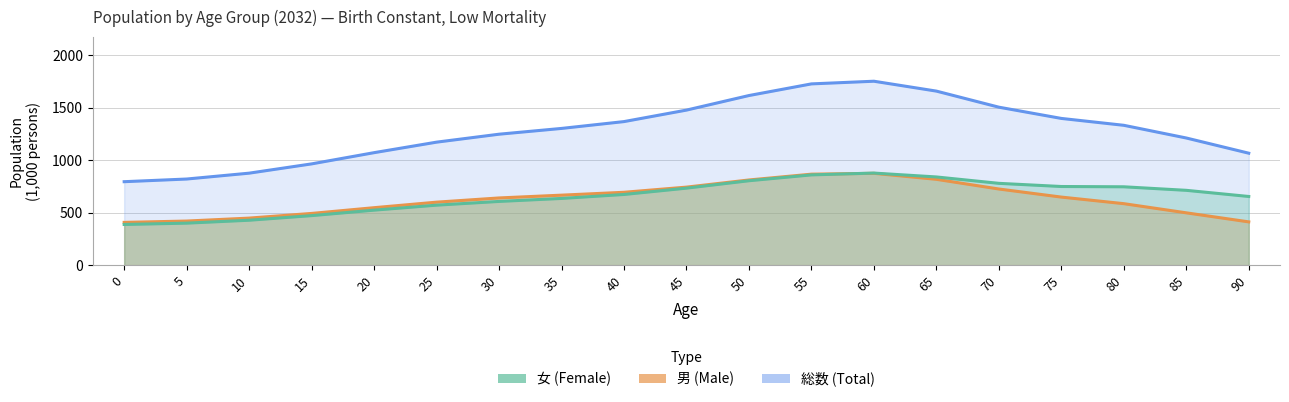

Reading right to left, list all the values displayed in this chart.

総数 (Total): 90=1066.9	85=1211.8	80=1332.8	75=1398.3	70=1505.5	65=1658.7	60=1752.8	55=1727.4	50=1616.4	45=1477.7	40=1368.1	35=1303.0	30=1247.9	25=1172.2	20=1072.0	15=965.1	10=876.7	5=820.8	0=795.4
男 (Male): 90=412.4	85=498.7	80=586.0	75=648.8	70=725.8	65=818.1	60=875.2	55=867.1	50=811.9	45=743.7	40=694.5	35=667.1	30=640.5	25=600.4	20=547.7	15=493.0	10=448.5	5=420.4	0=407.6
女 (Female): 90=654.5	85=713.1	80=746.8	75=749.6	70=779.7	65=840.6	60=877.6	55=860.3	50=804.5	45=734.0	40=673.7	35=635.9	30=607.4	25=571.8	20=524.3	15=472.1	10=428.2	5=400.4	0=387.8